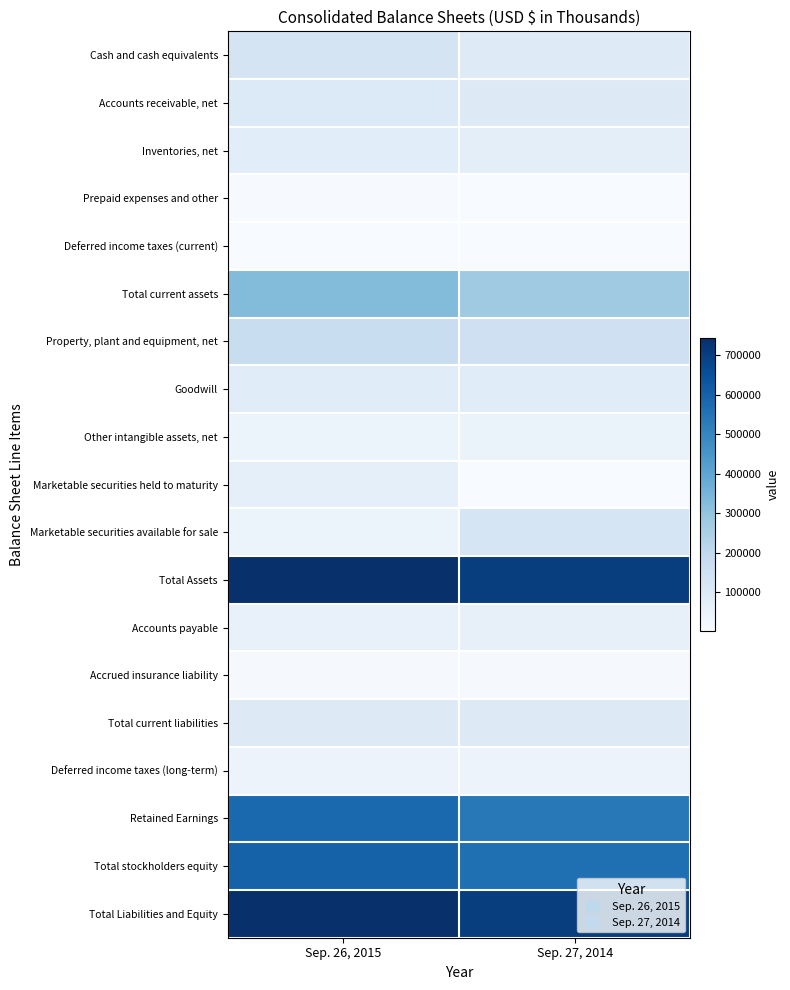

What is the greatest value displayed?

742935